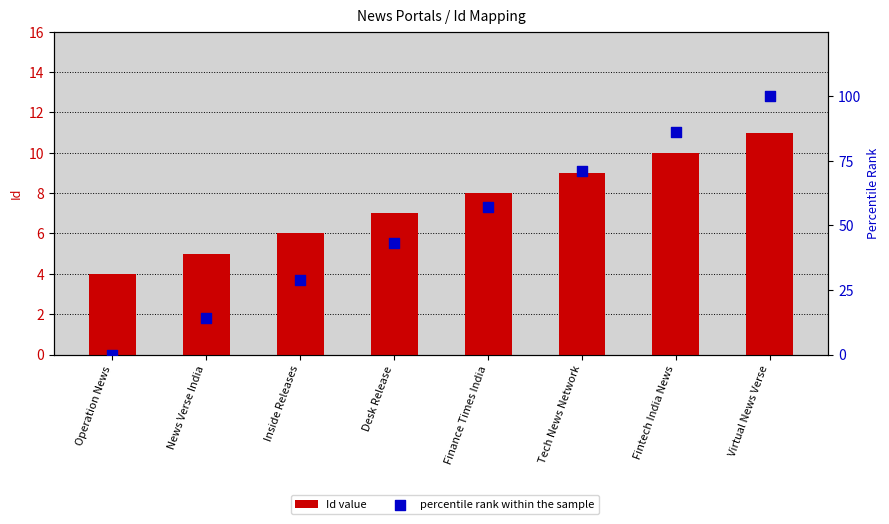

Which series reaches the minimum Y coordinate?

percentile rank within the sample